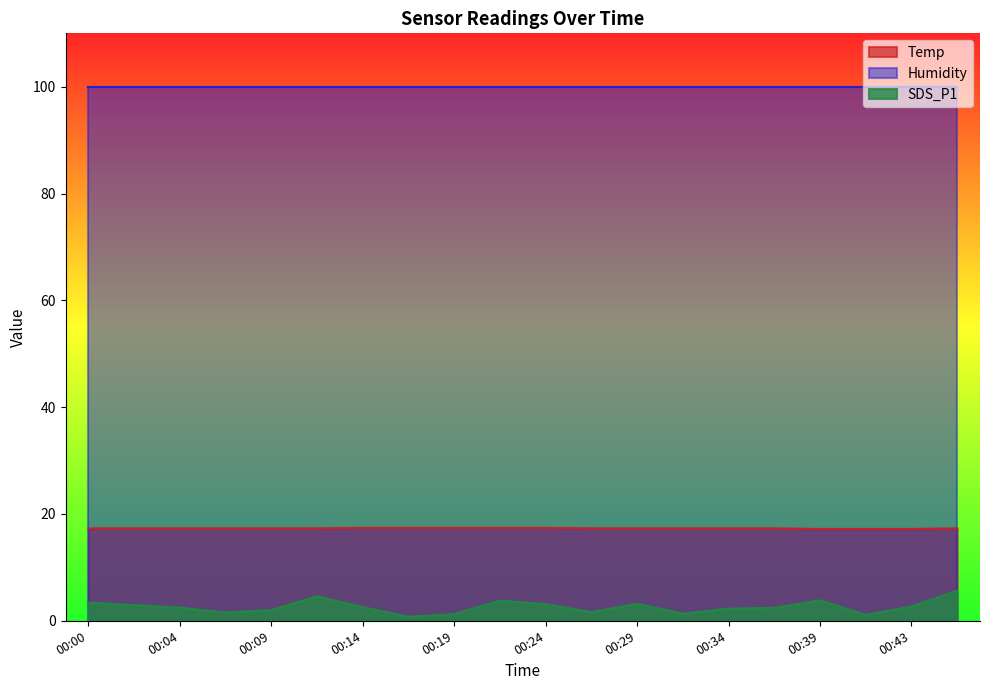

What are all the series names shown in the legend?

Temp, Humidity, SDS_P1